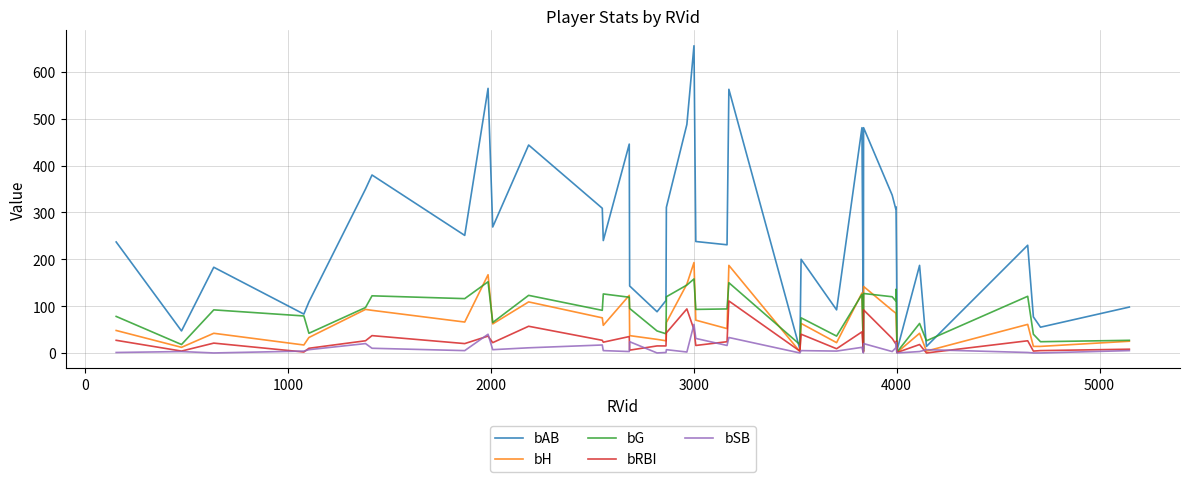

Which series has the largest range (max minus min)?

bAB